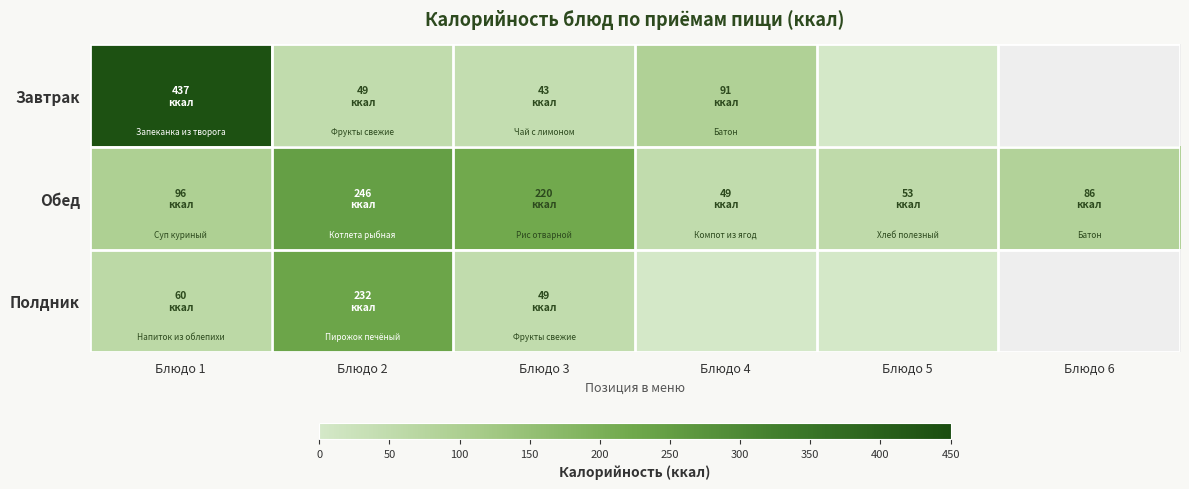

What is the lowest value of the Обед series?

49.0